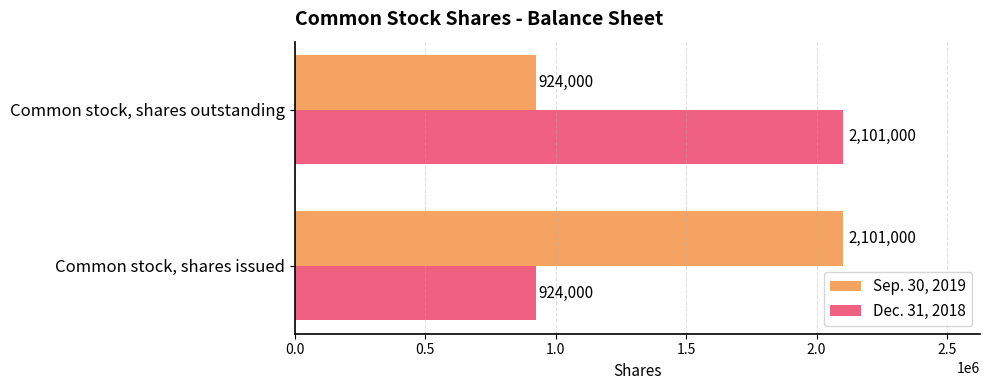

List the labels in order of Dec. 31, 2018 value, smallest first.

Common stock, shares issued, Common stock, shares outstanding